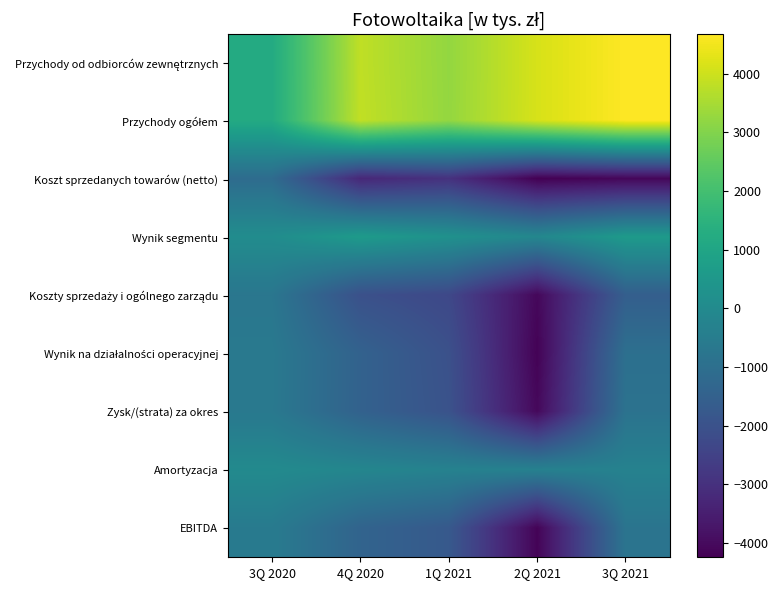

What is the maximum value shown in the chart?

4672.0